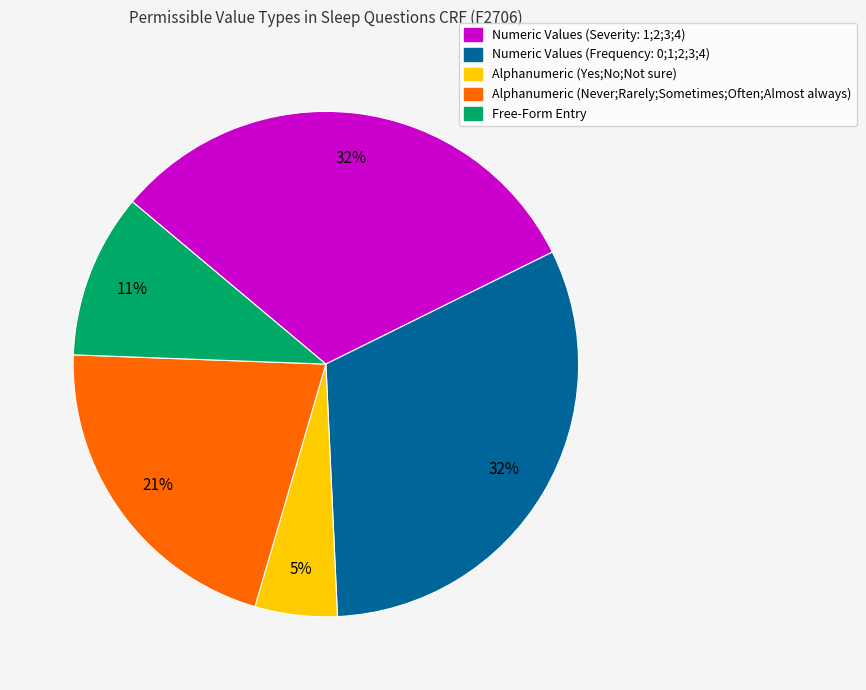

Is there any slice that represents more than half of the pie?

No